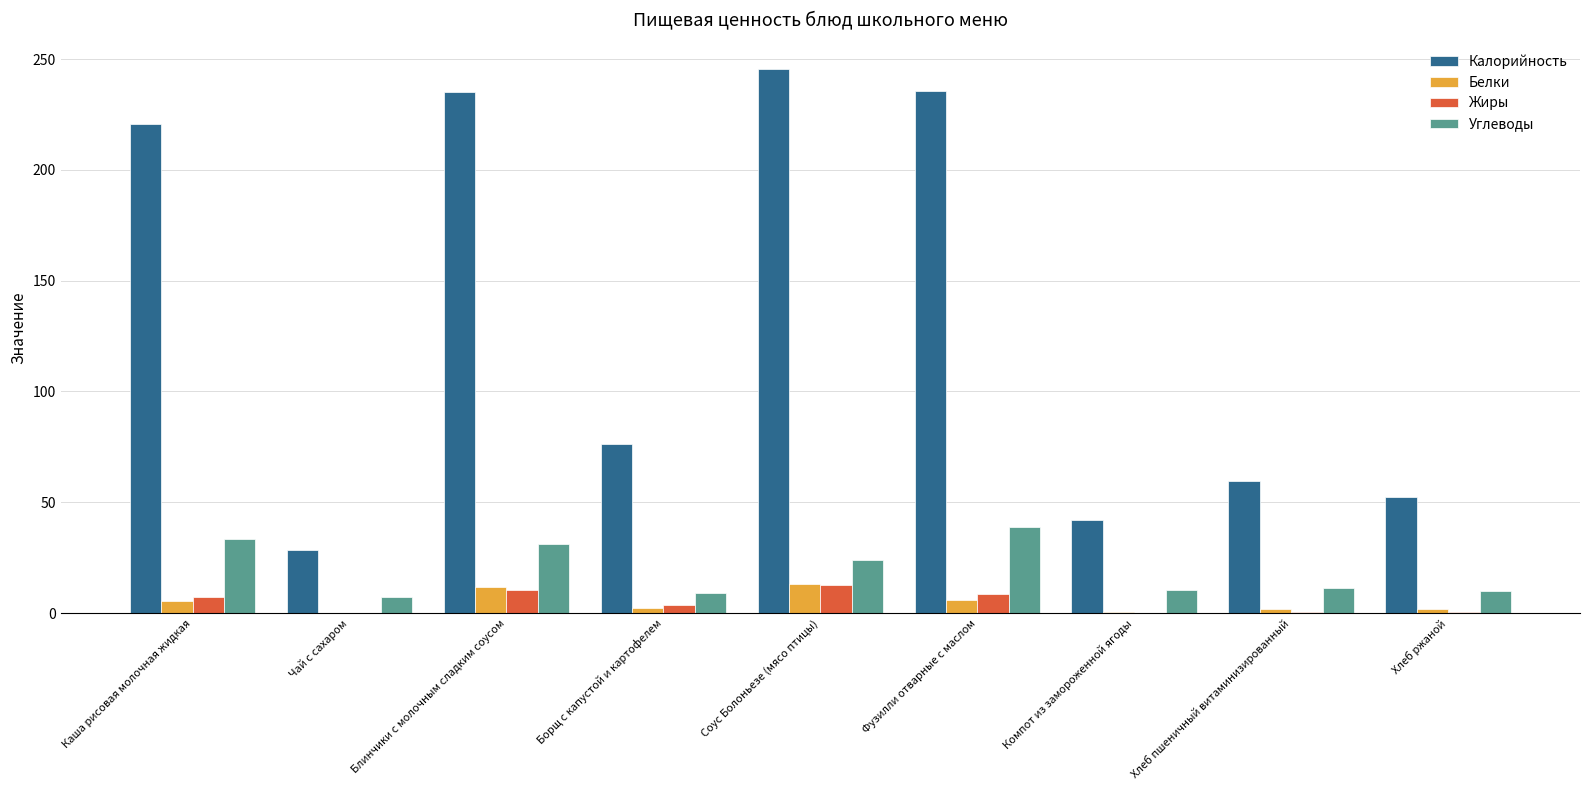

What is the total value across all series at Соус Болоньезе (мясо птицы)?

295.4